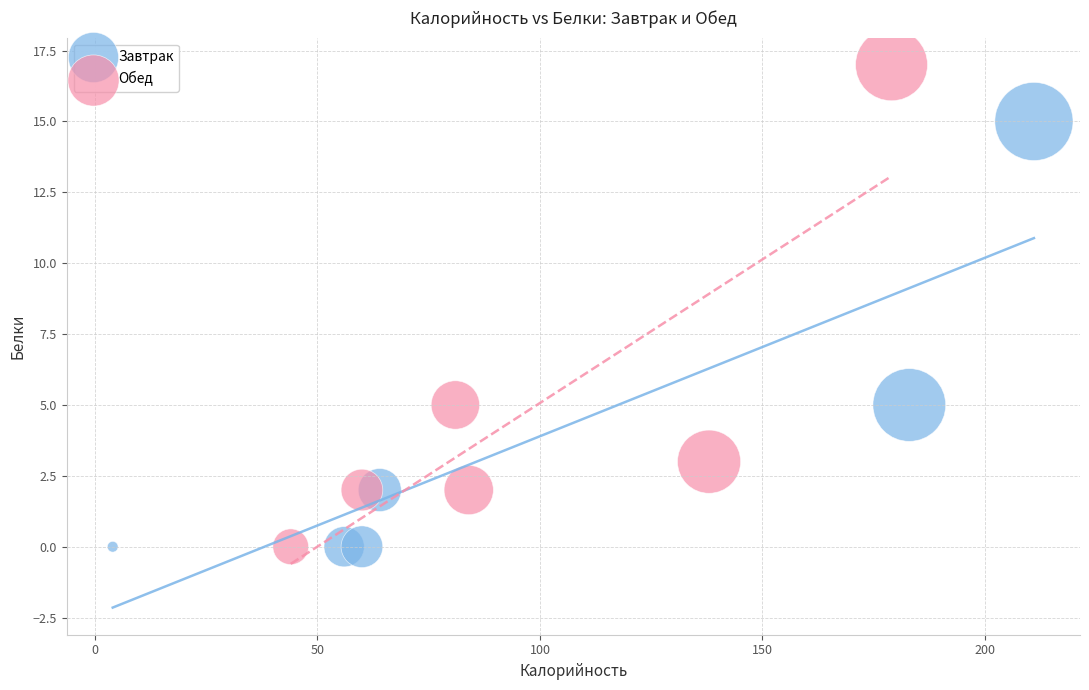

Which series contains the highest Y value?

Обед